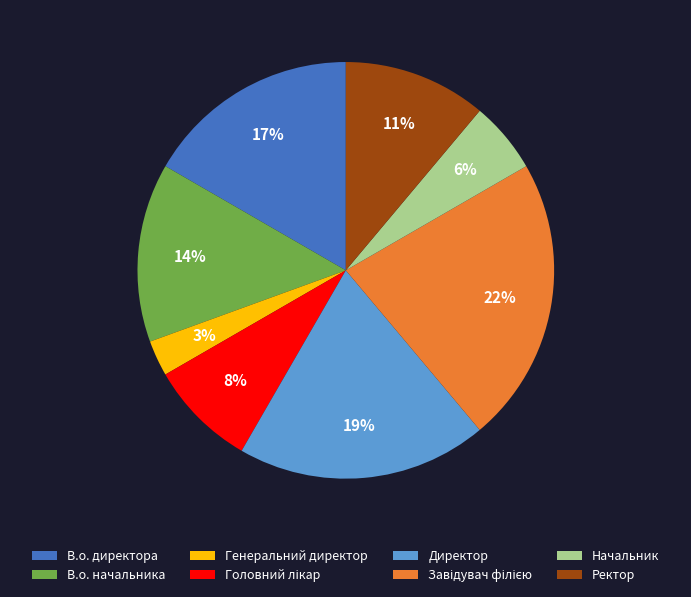

What is the smallest slice in the pie chart?

Генеральний директор